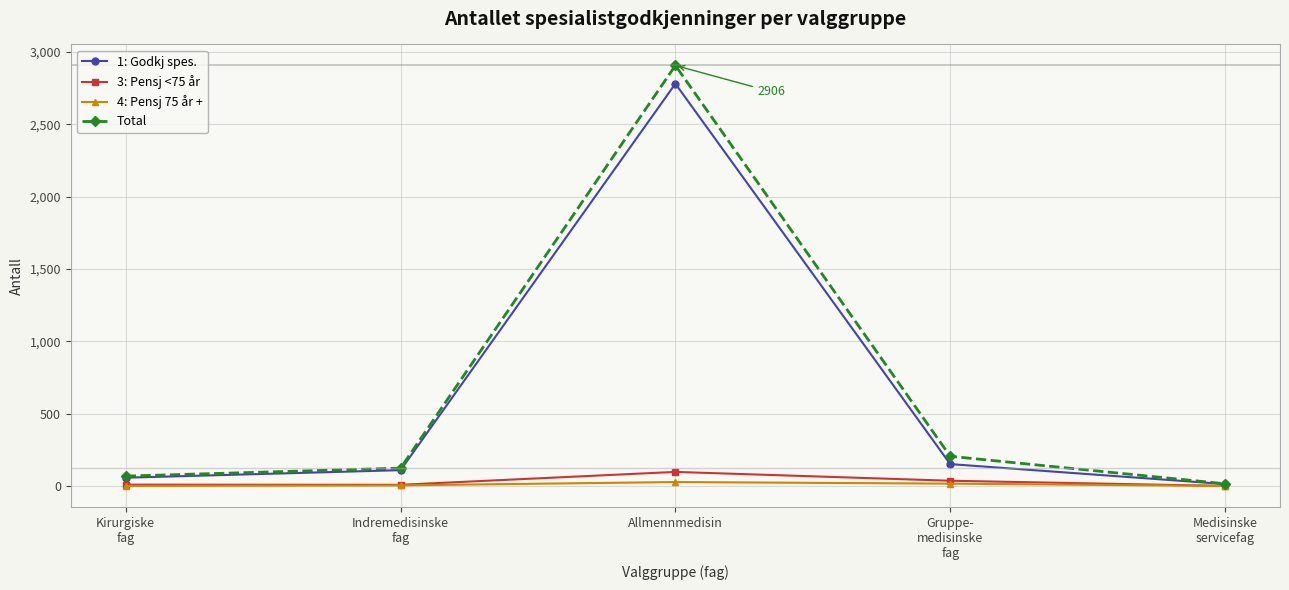

What is the total value across all series at Gruppe-
medisinske
fag?

412